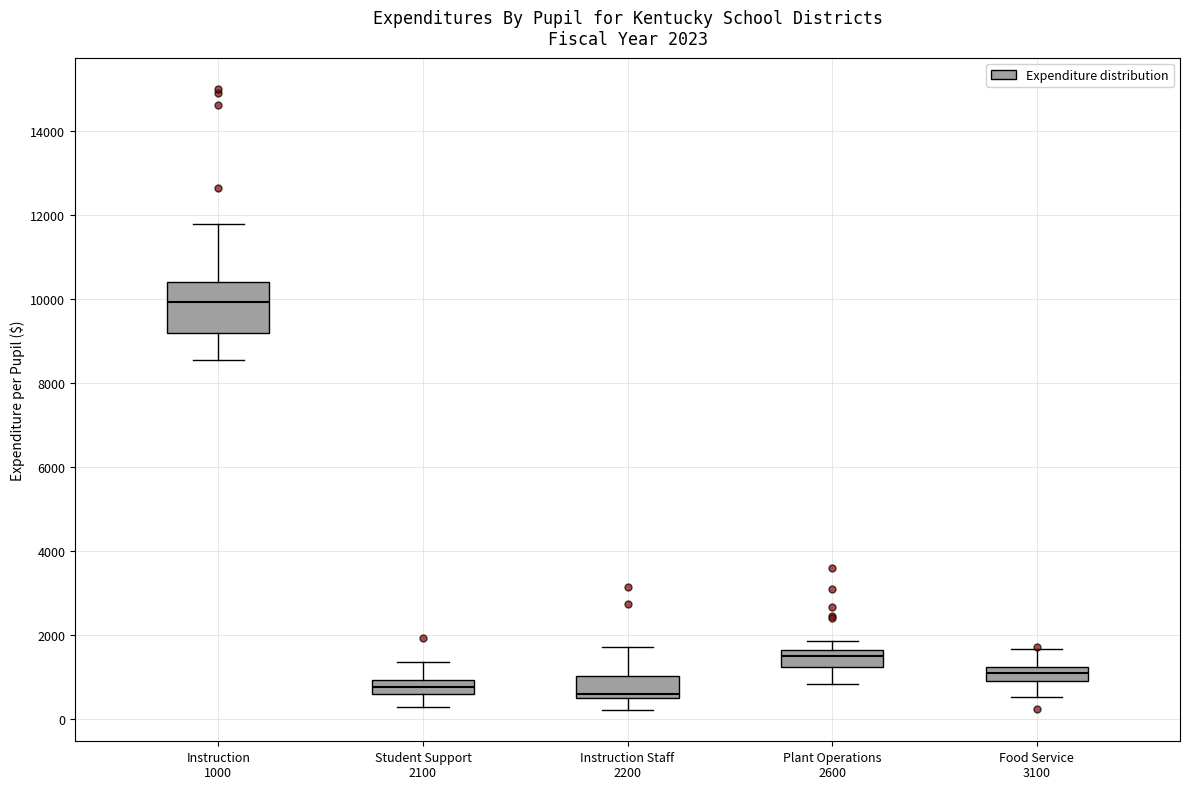

Comparing the boxes themselves (not the whiskers), which one is the tallest?

Instruction 1000